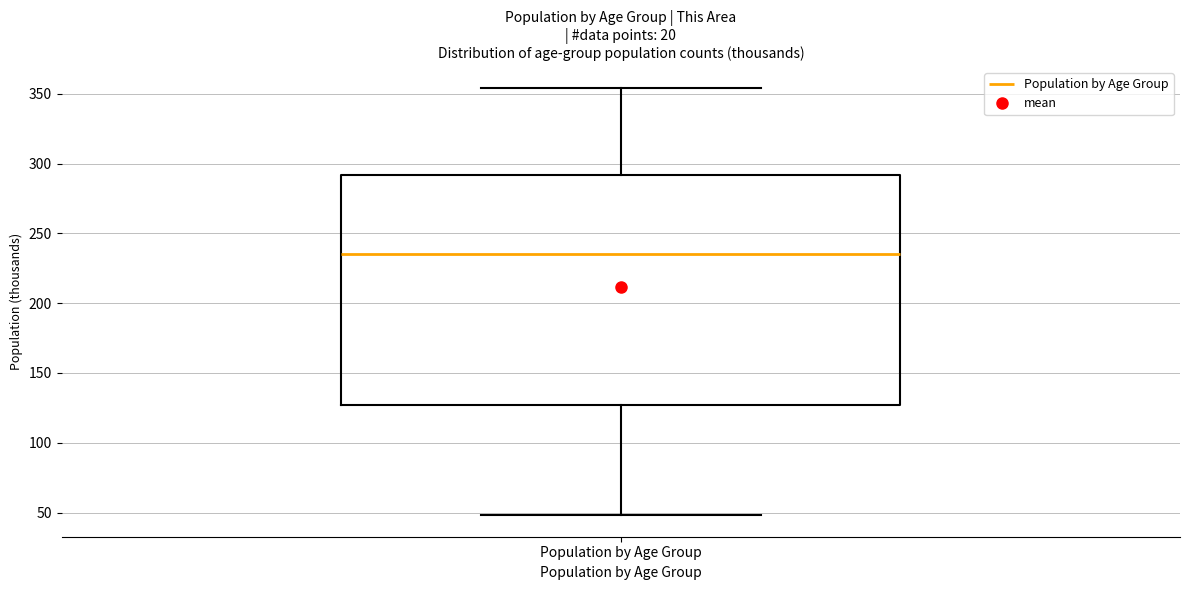

Where does the median line of the box for Population by Age Group sit on the y-axis? The values are not printed on the chart, so give them approximately, as read against the axis.

235